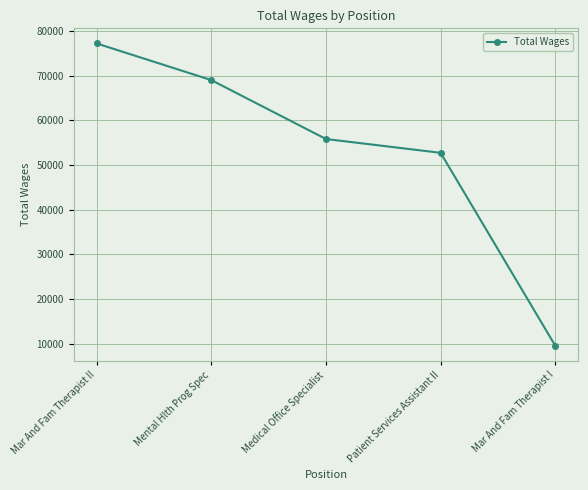

What is the value of the 5th point from the left?

9525